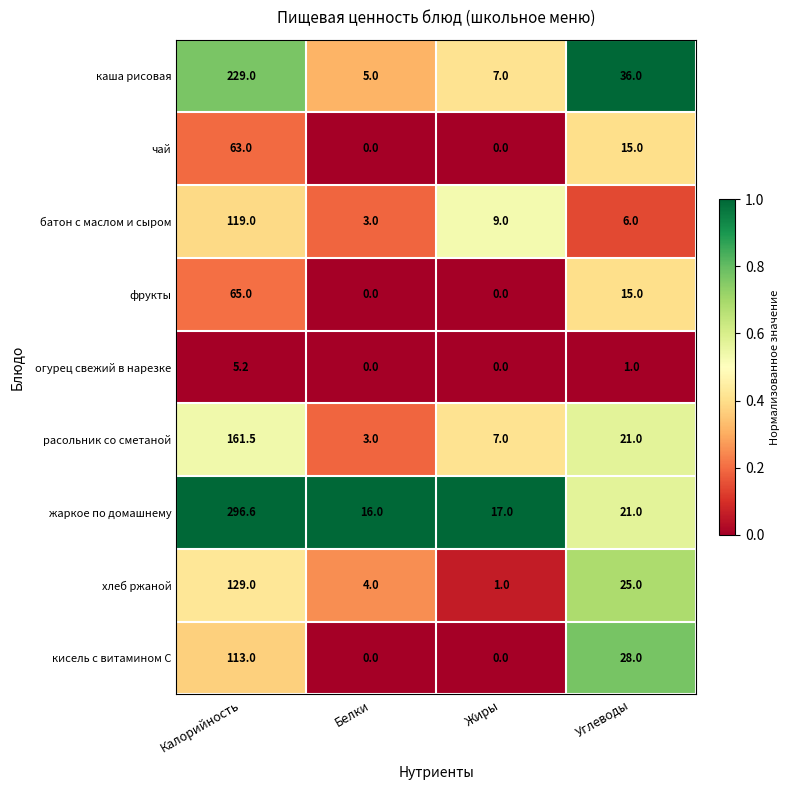

What is the total value across all series at Жиры?

41.0